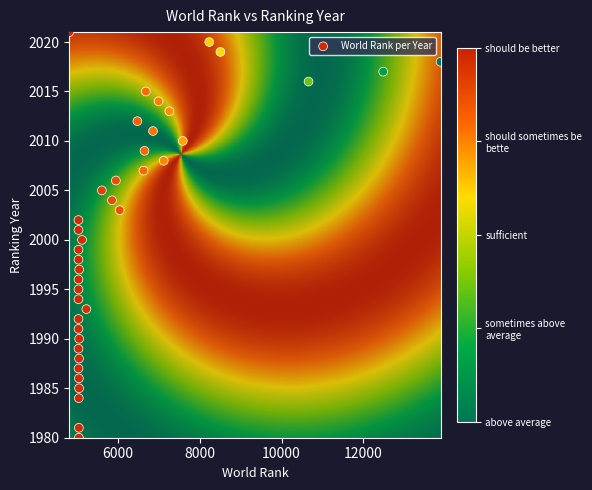

What is the range of Y values (max minus min)?

41